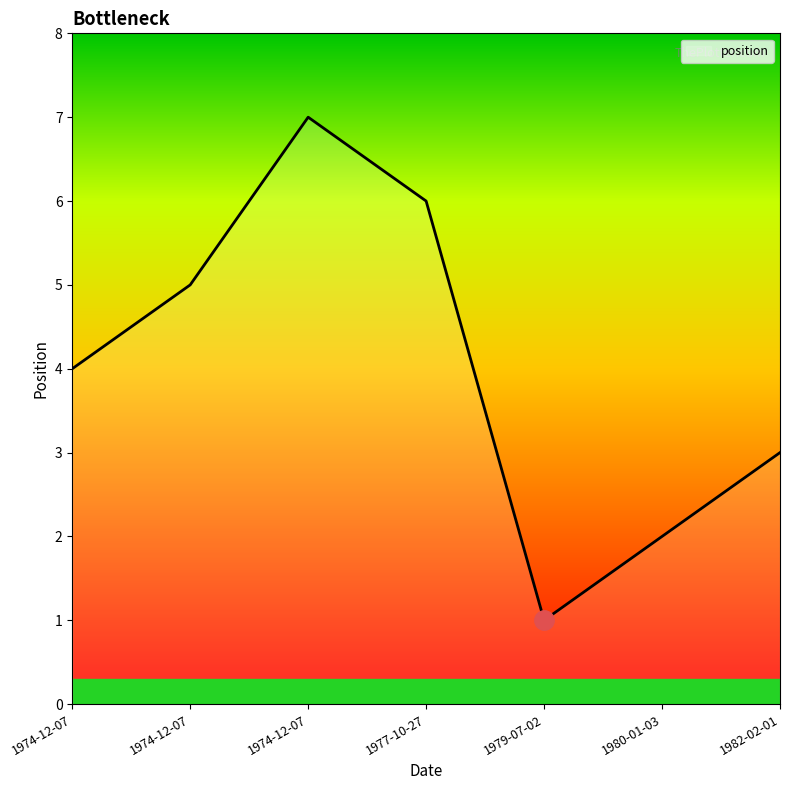

How many lines are shown in the chart?

1